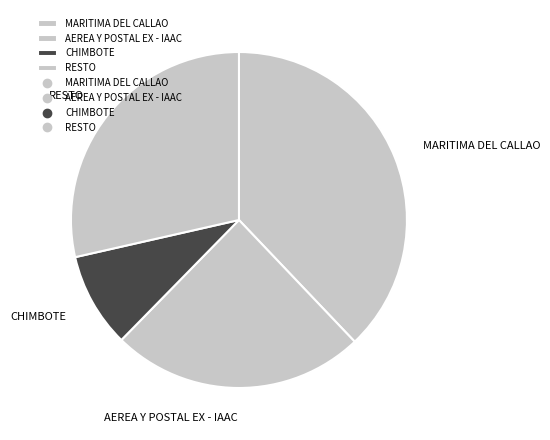

True or false: AEREA Y POSTAL EX - IAAC accounts for 24% of the total.

True